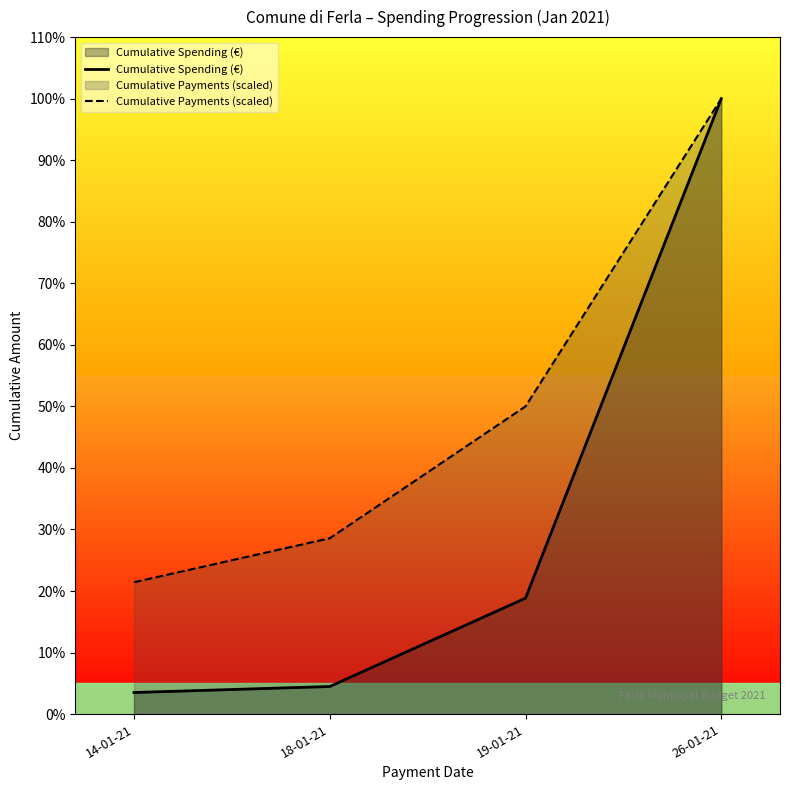

At how many categories does at least one series exceed 11666?

1